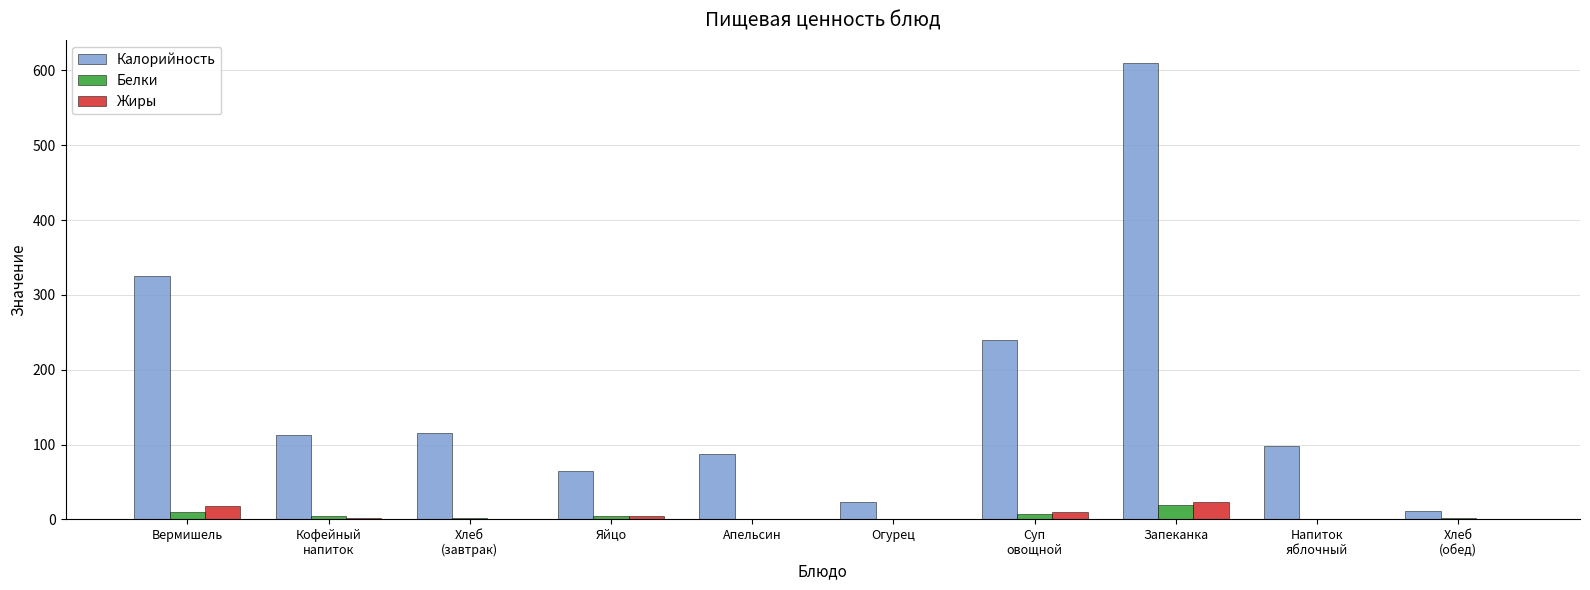

Which category has the highest value across all series?

Запеканка